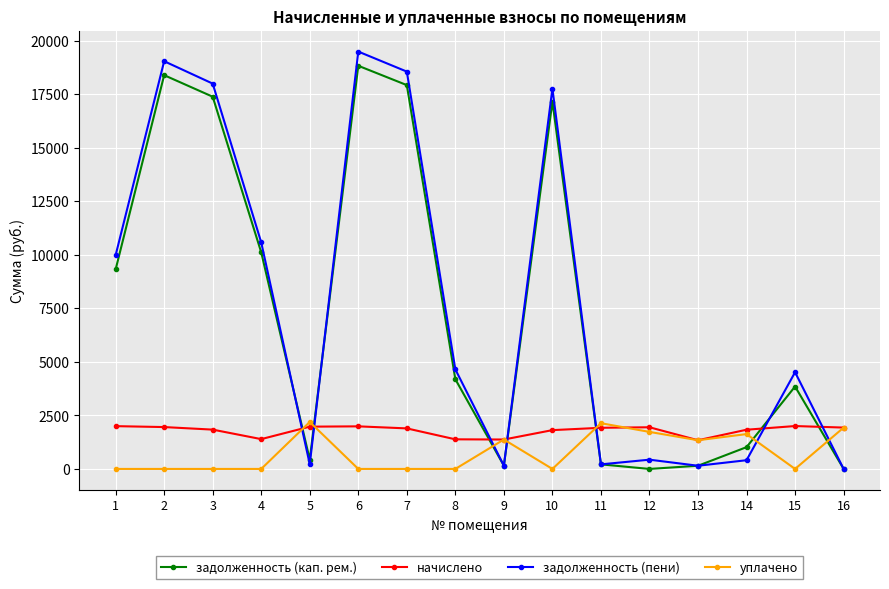

How many interior local valleys does the задолженность (кап. рем.) series have?

3